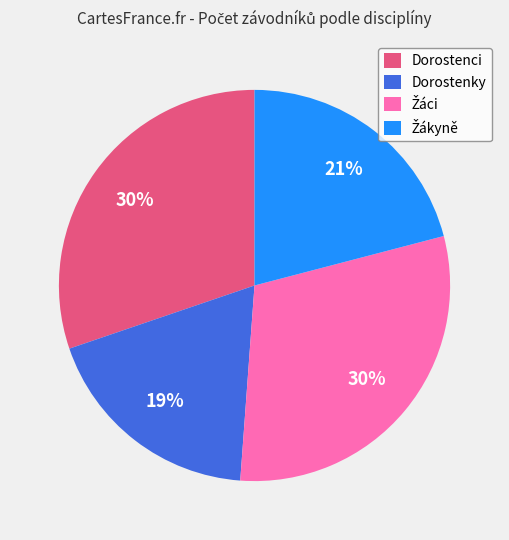

Which slice is the smallest?

Dorostenky